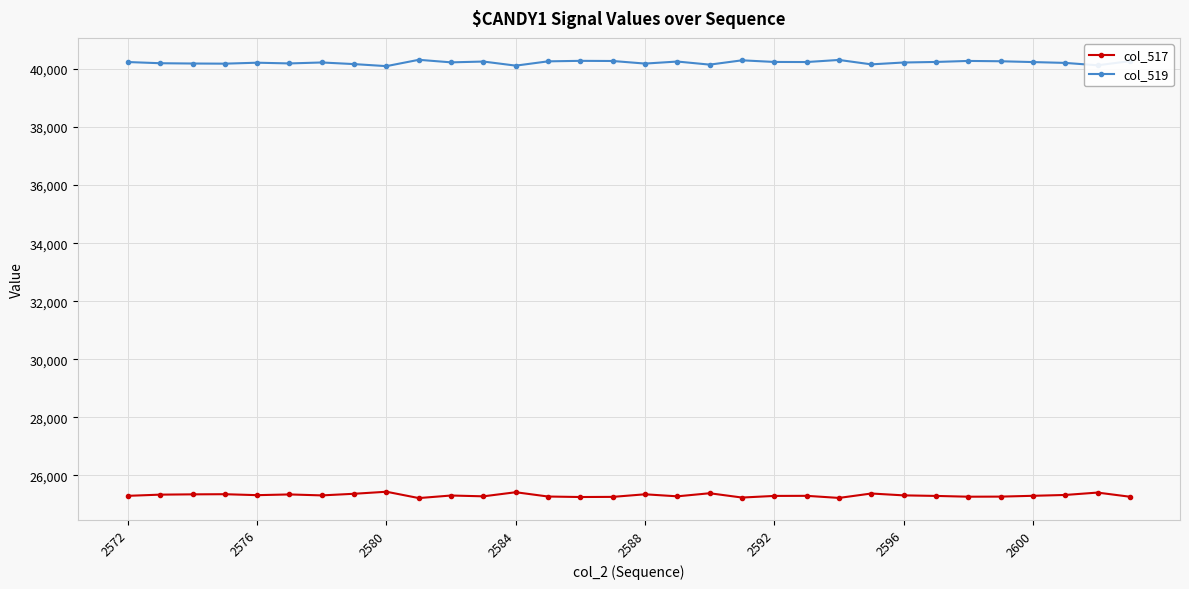

What is the minimum value shown in the chart?

25221